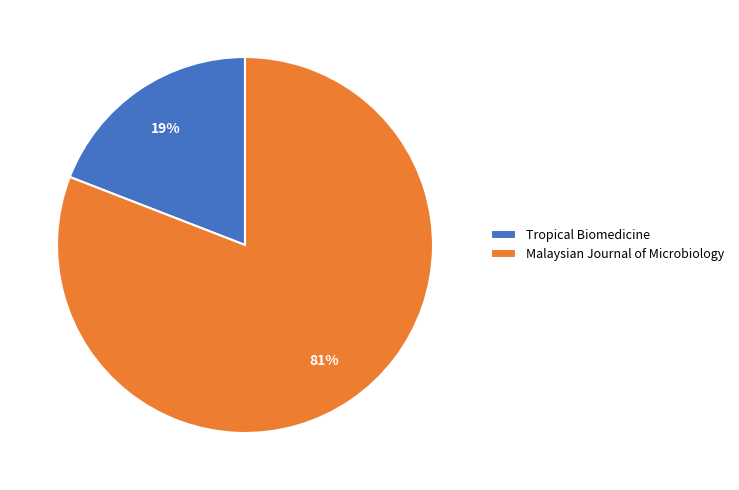

Count the number of slices in the pie.

2